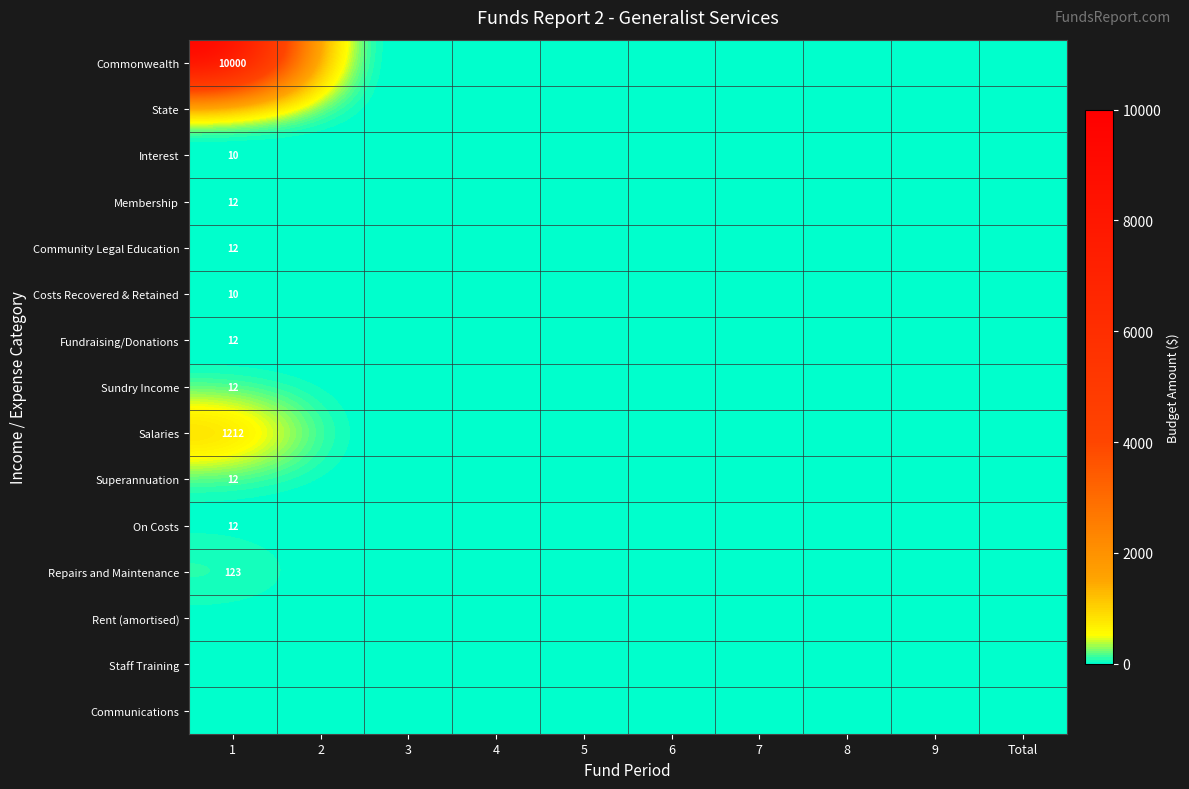

True or false: Repairs and Maintenance has a value of 123 at 1.

True